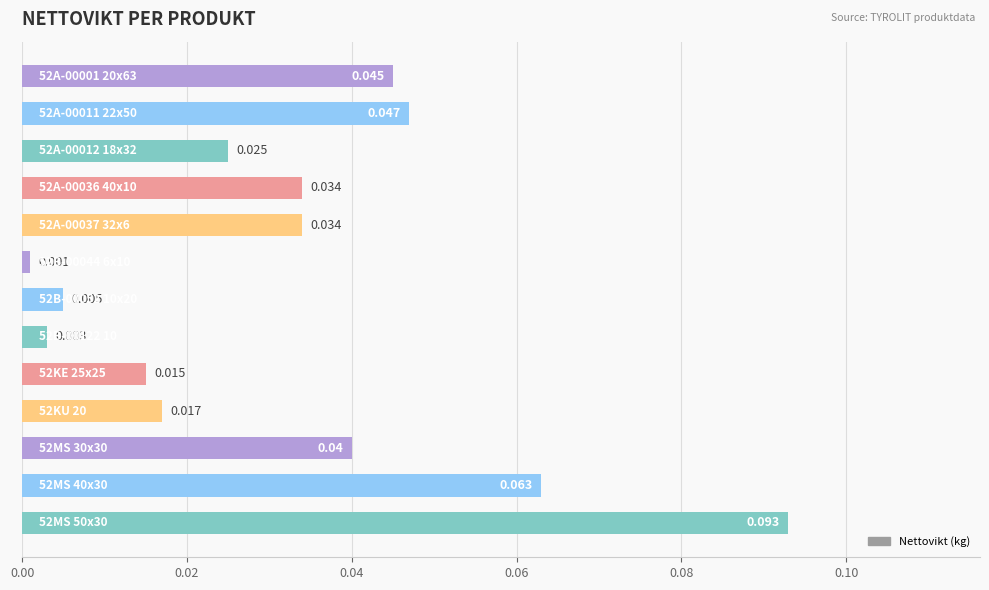

How many bars are there in total?

13